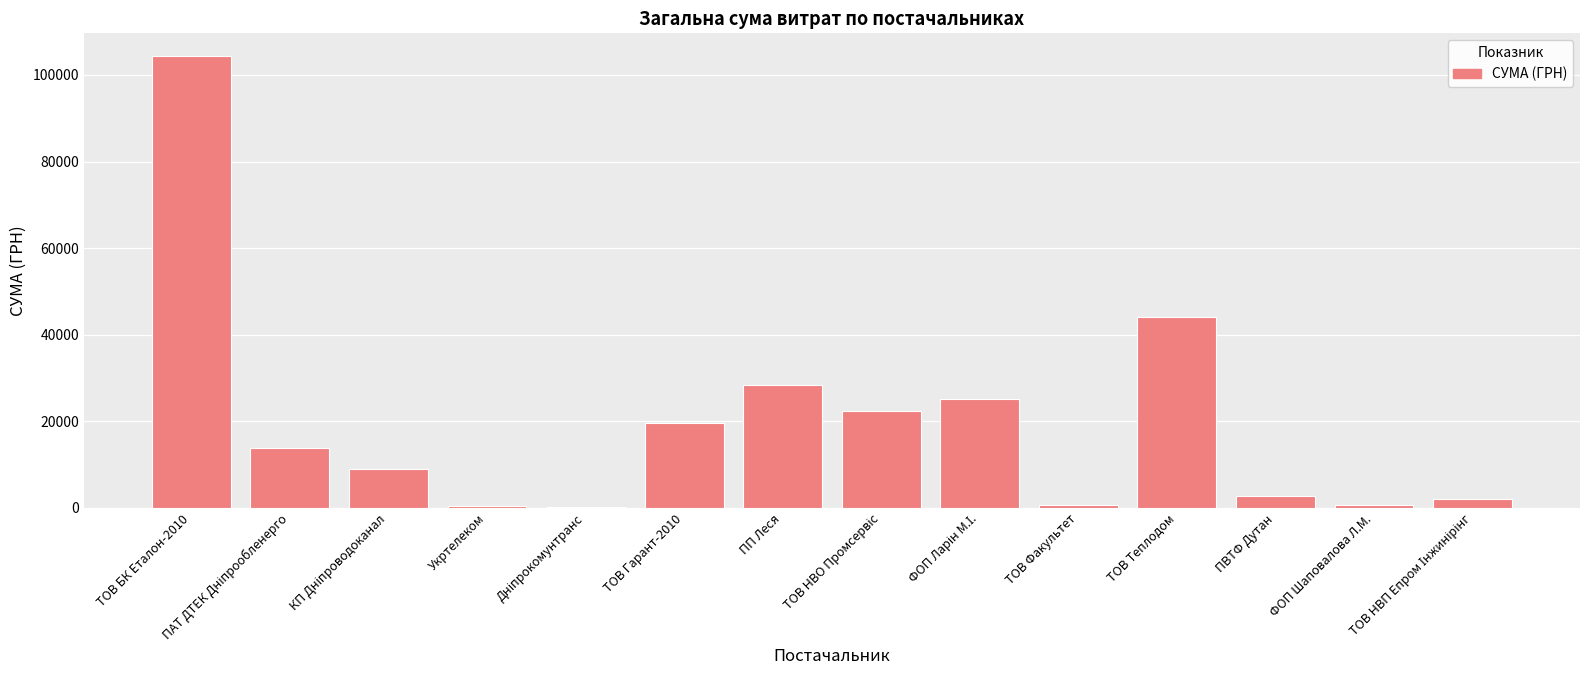

At which label is the value closest to 52267?

ТОВ Теплодом